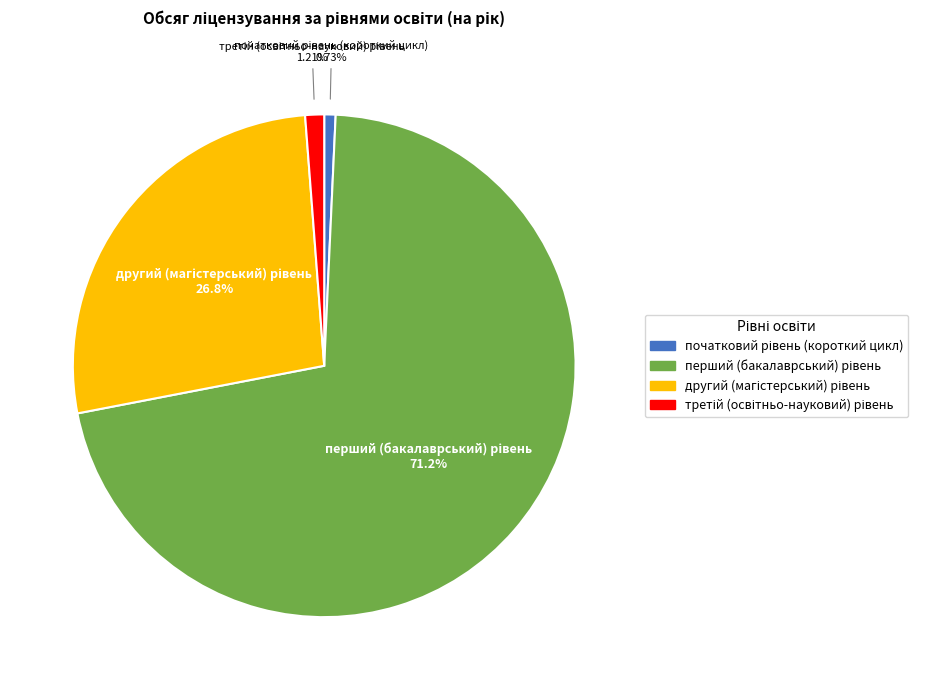

Does any single category account for the majority?

Yes